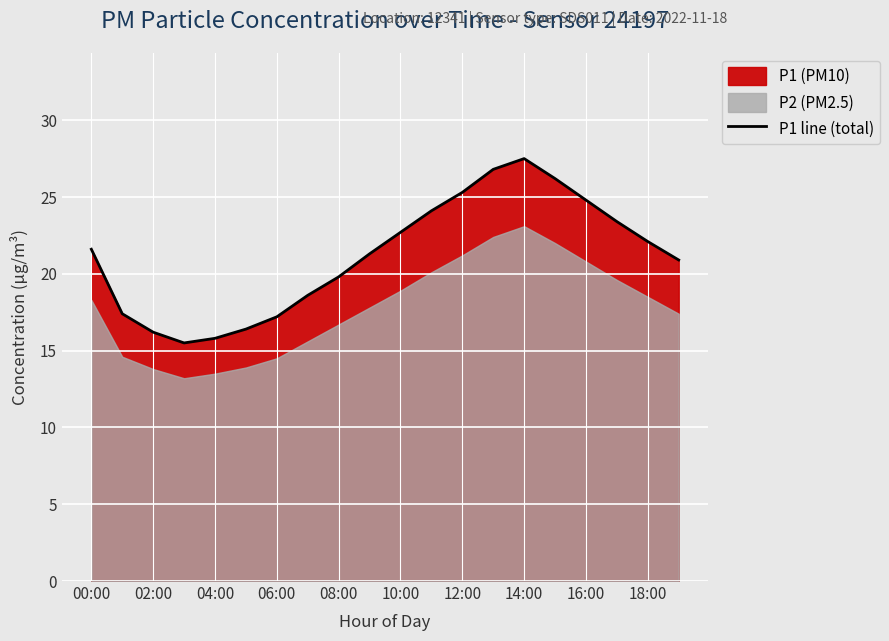

Is it true that P1 line (total) equals 41.1 at 14:00?

False